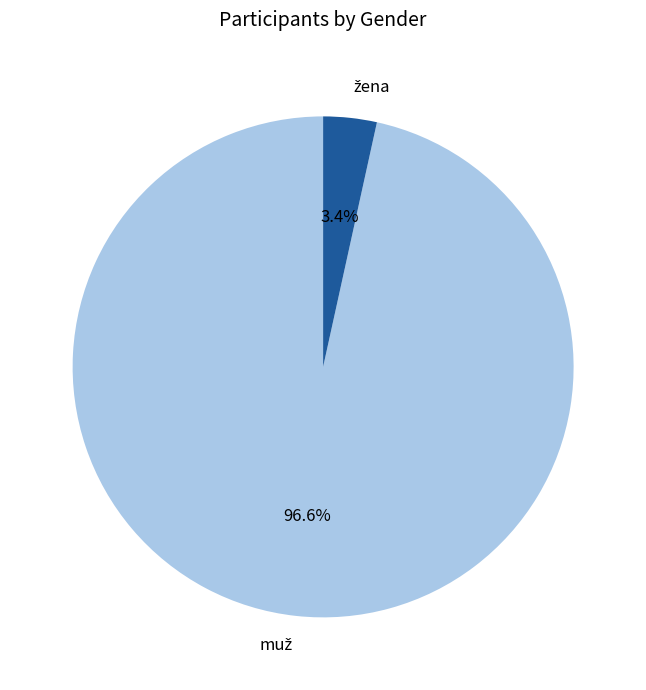

How many segments does this pie chart have?

2